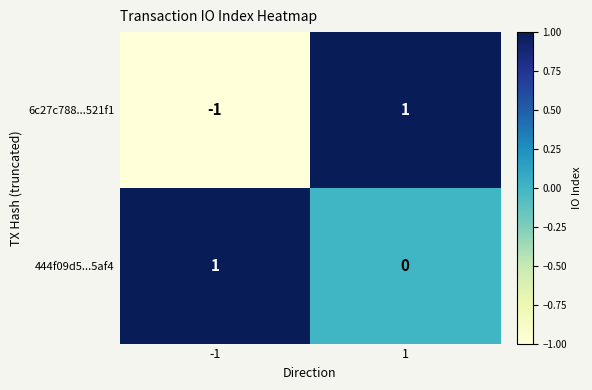

How many data points does each series have?

2